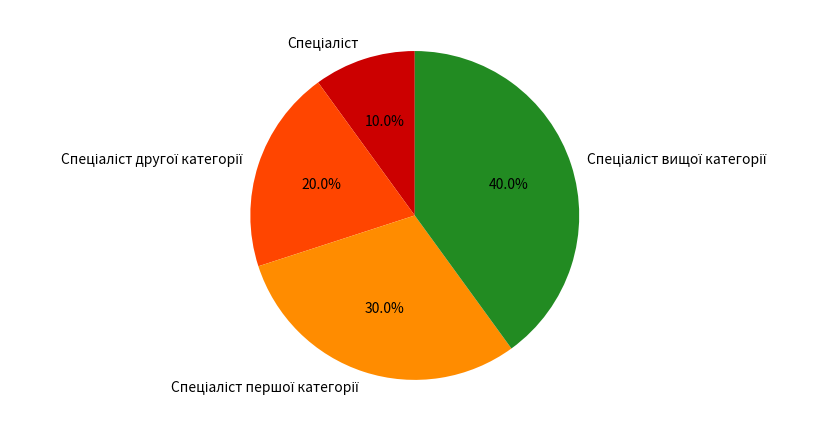

Is there a majority slice in this chart?

No